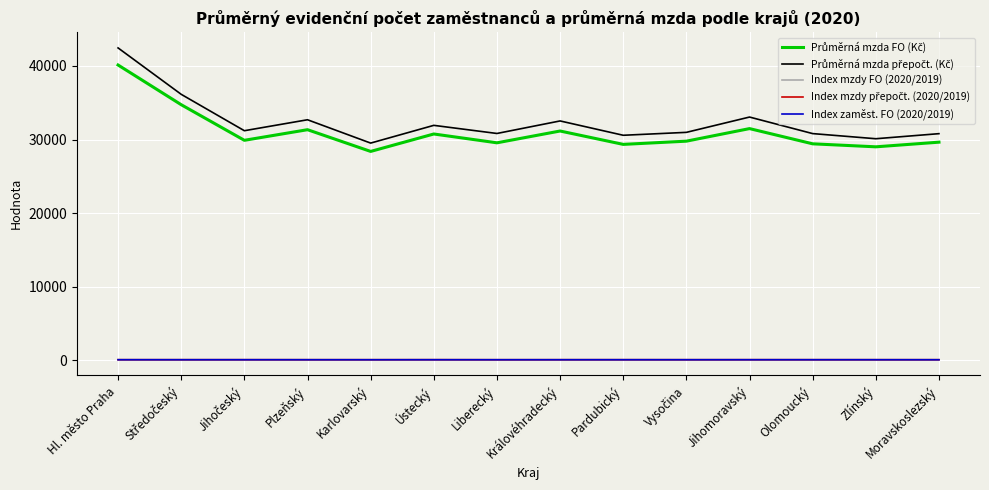

How many lines are shown in the chart?

5